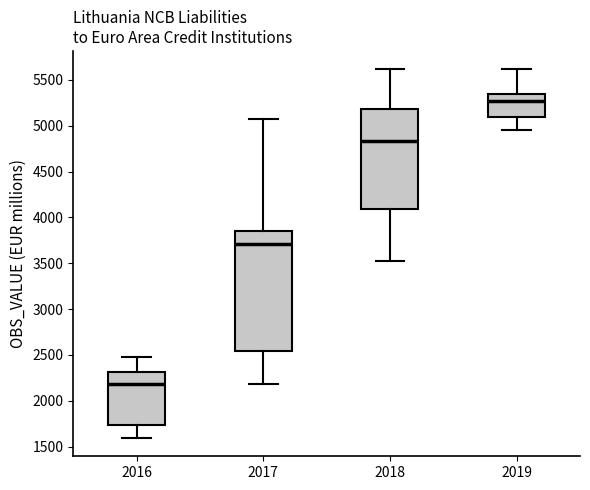

Comparing the boxes themselves (not the whiskers), which one is the tallest?

2017